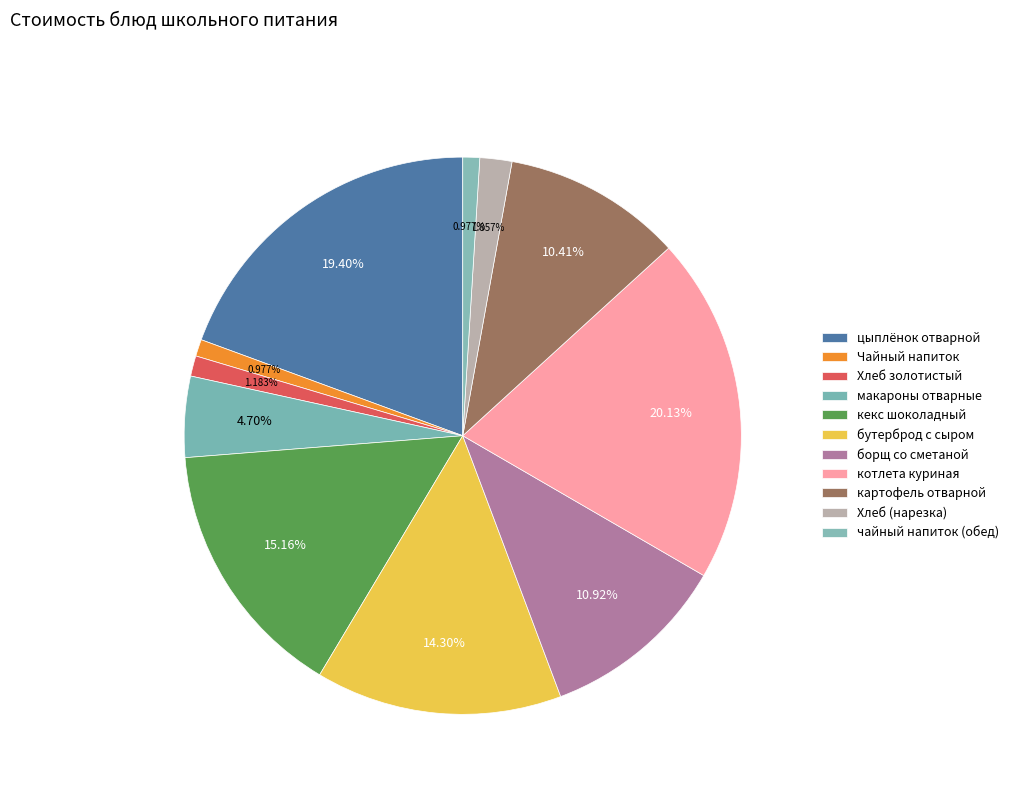

Which category has the biggest portion of the pie?

котлета куриная